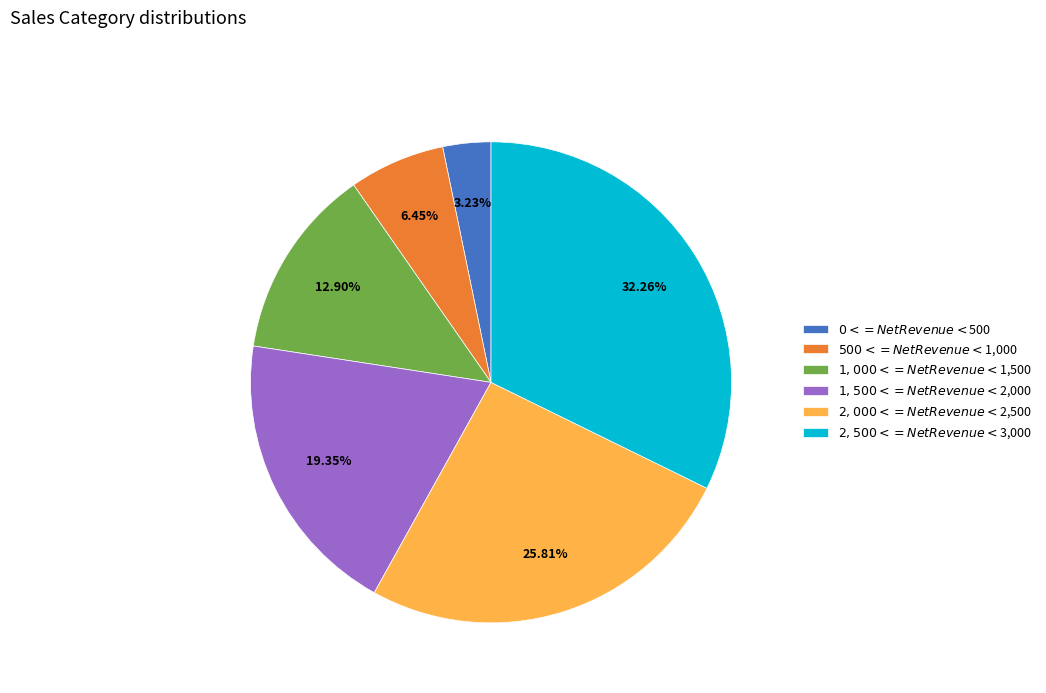

To the nearest percent, what percentage of the pie is $500 <= Net Revenue < $1,000?

6%